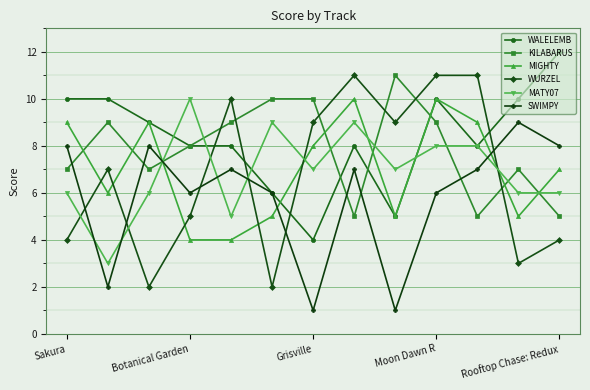

In WURZEL, how many points are lower than both neighbors (excluding endpoints)?

4